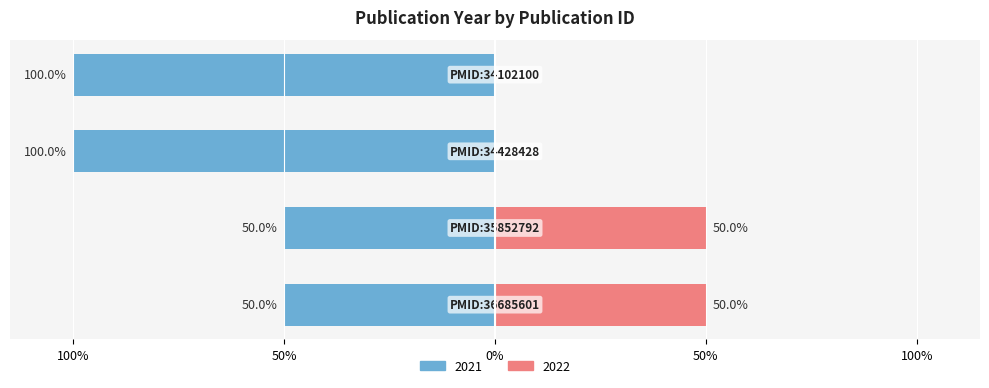

How many values are below -50?

2